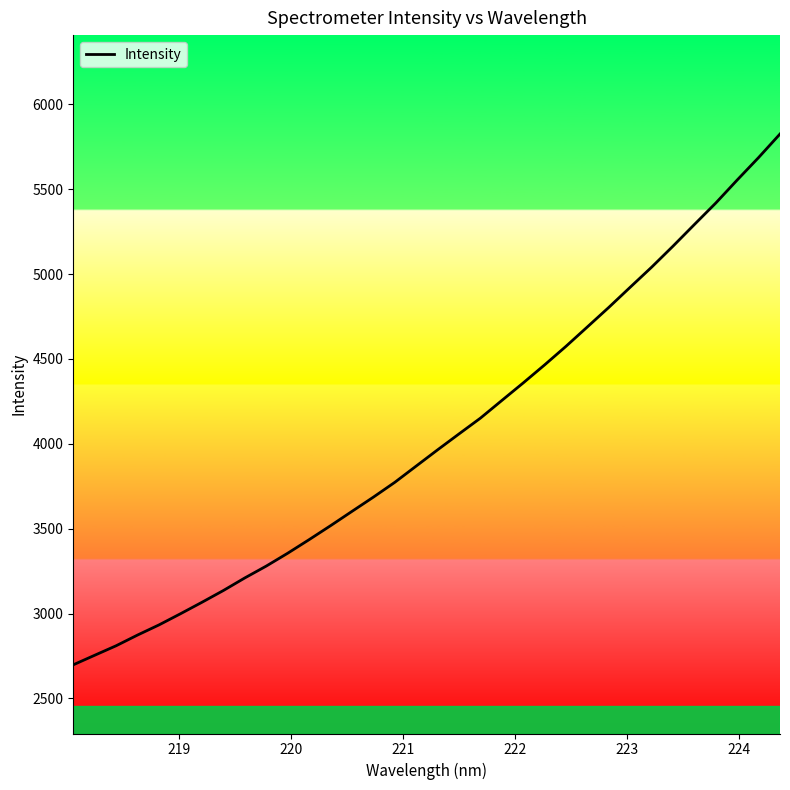

What is the maximum value shown in the chart?

5825.0